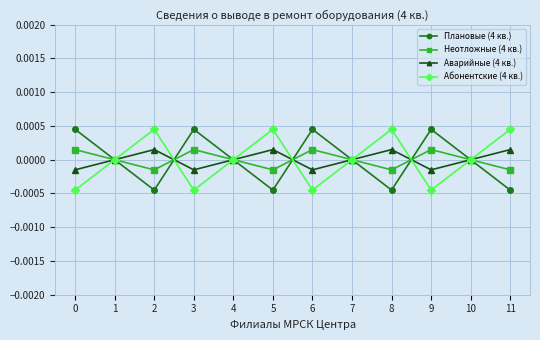

How many data points in Аварийные (4 кв.) are less than 0?

4